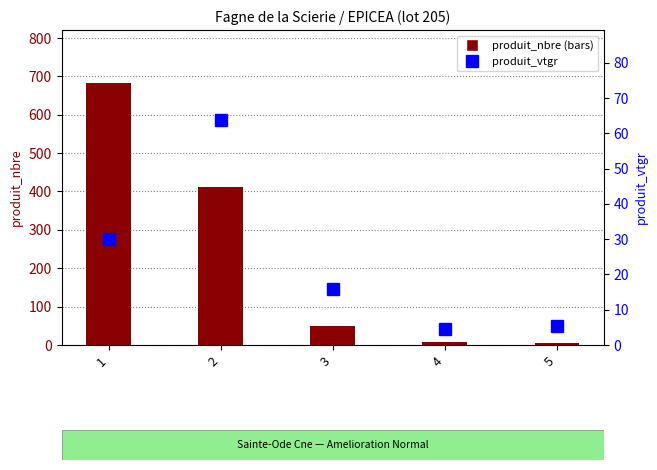

Which series has the largest total across all categories?

produit_nbre